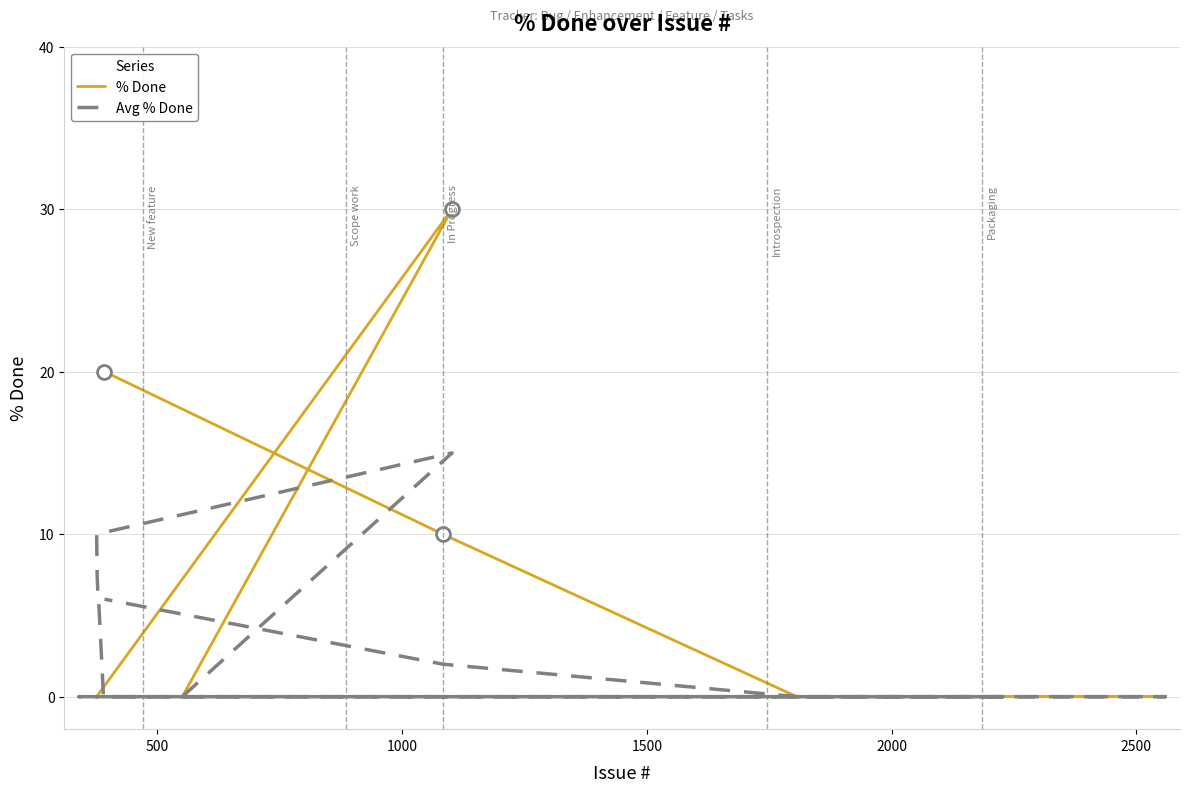

True or false: Avg % Done has more than 0 interior local peaks.

True